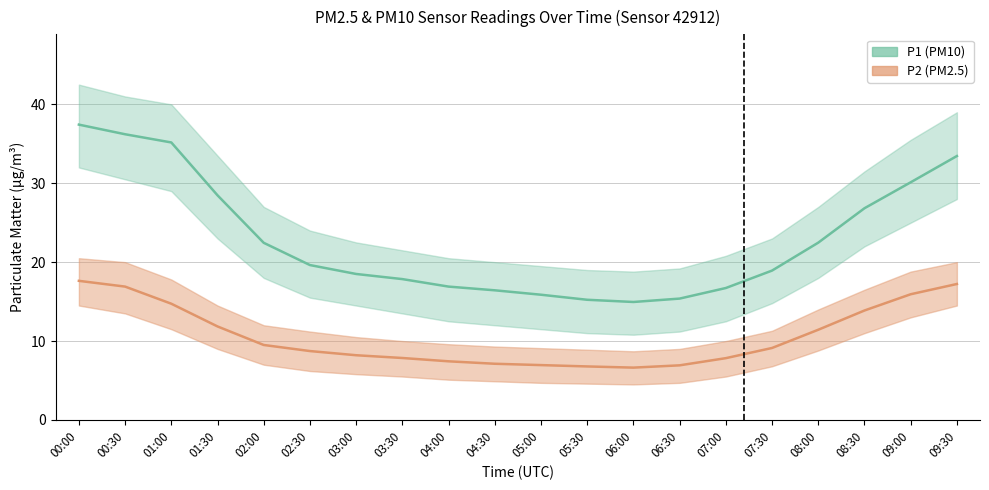

What is the total value across all series at 05:30?

22.0